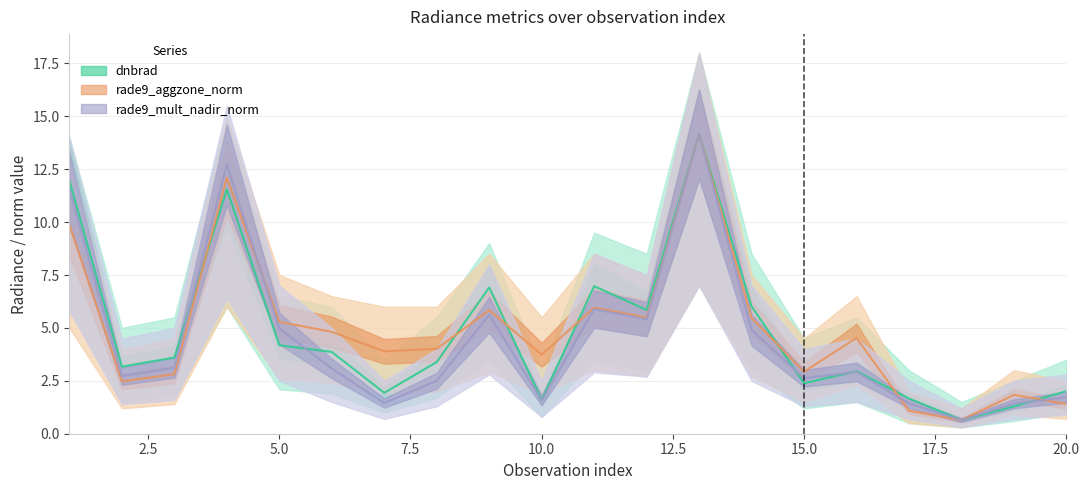

Which has a higher value, 3 or 16?

3